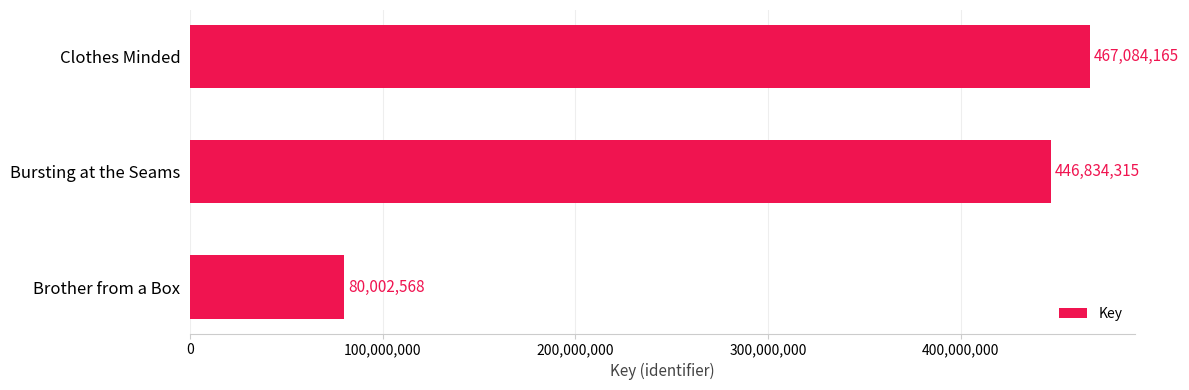

Are the bars grouped side by side (vs. stacked)?

No